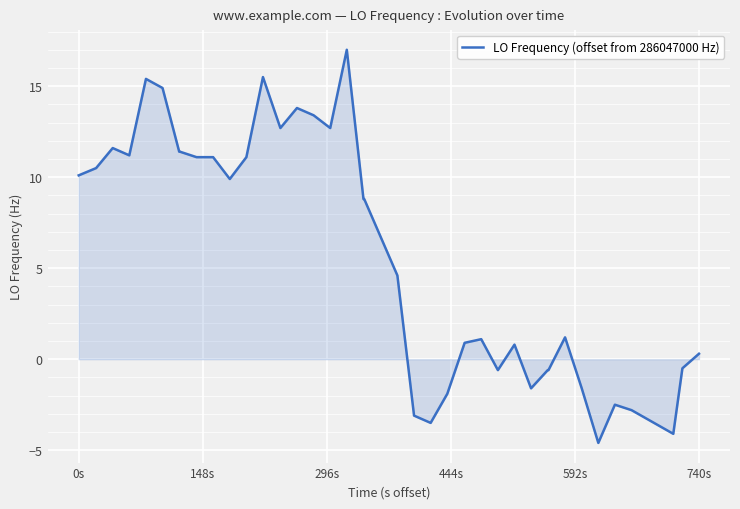

What is the maximum value shown in the chart?

17.0